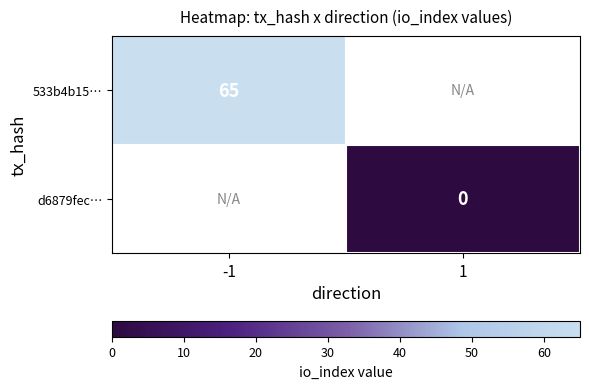

Is the value of 533b4b15… at -1 greater than the value of d6879fec… at 1?

Yes